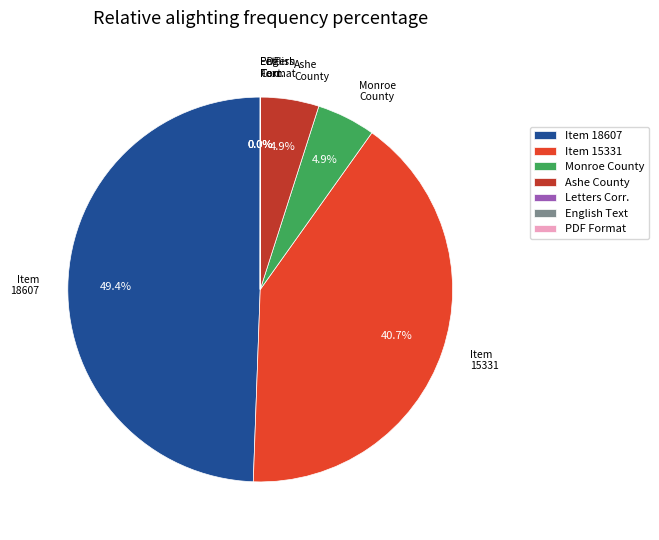

Which slice is the largest?

Item 18607